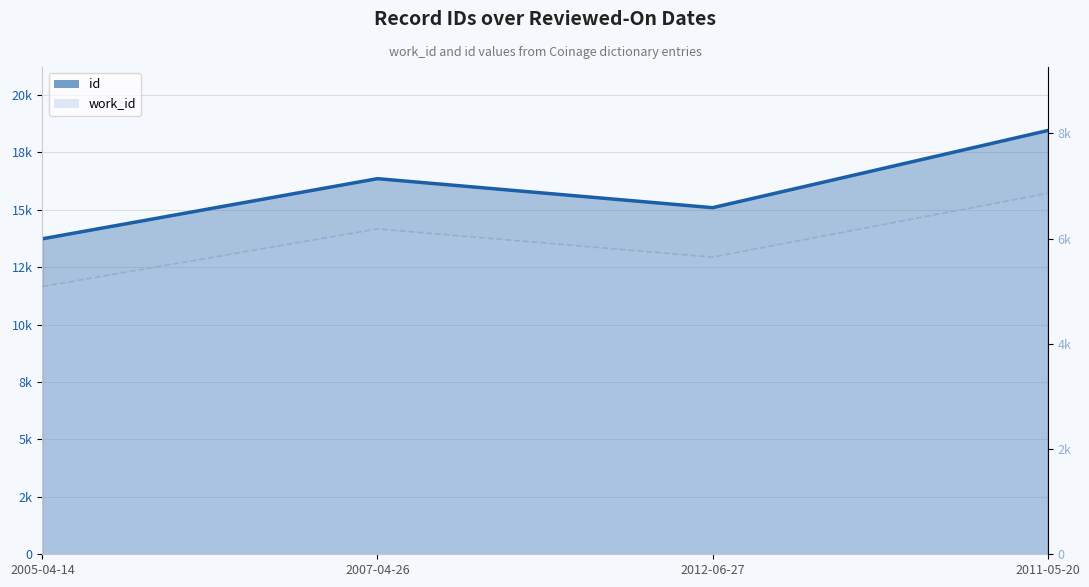

Between 2005-04-14 and 2007-04-26, which is larger?

2007-04-26